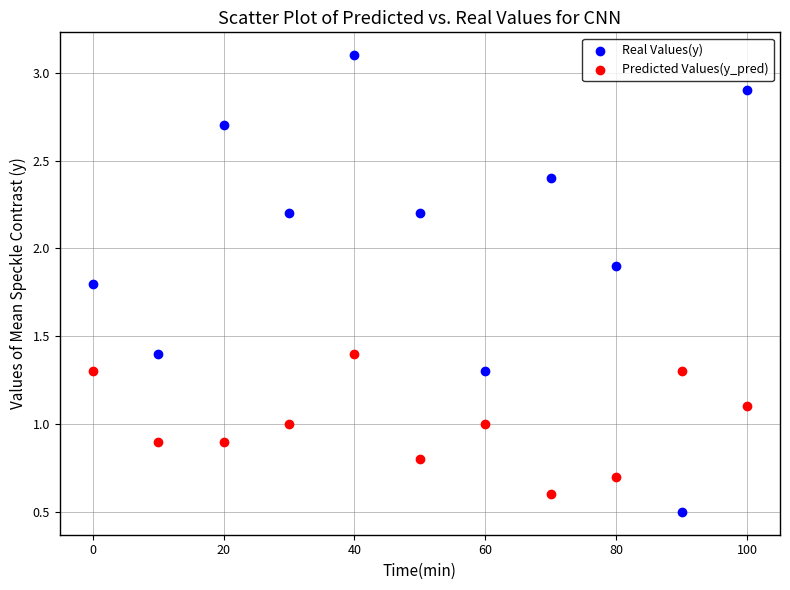

Which series has the largest Y range (max minus min)?

Real Values(y)